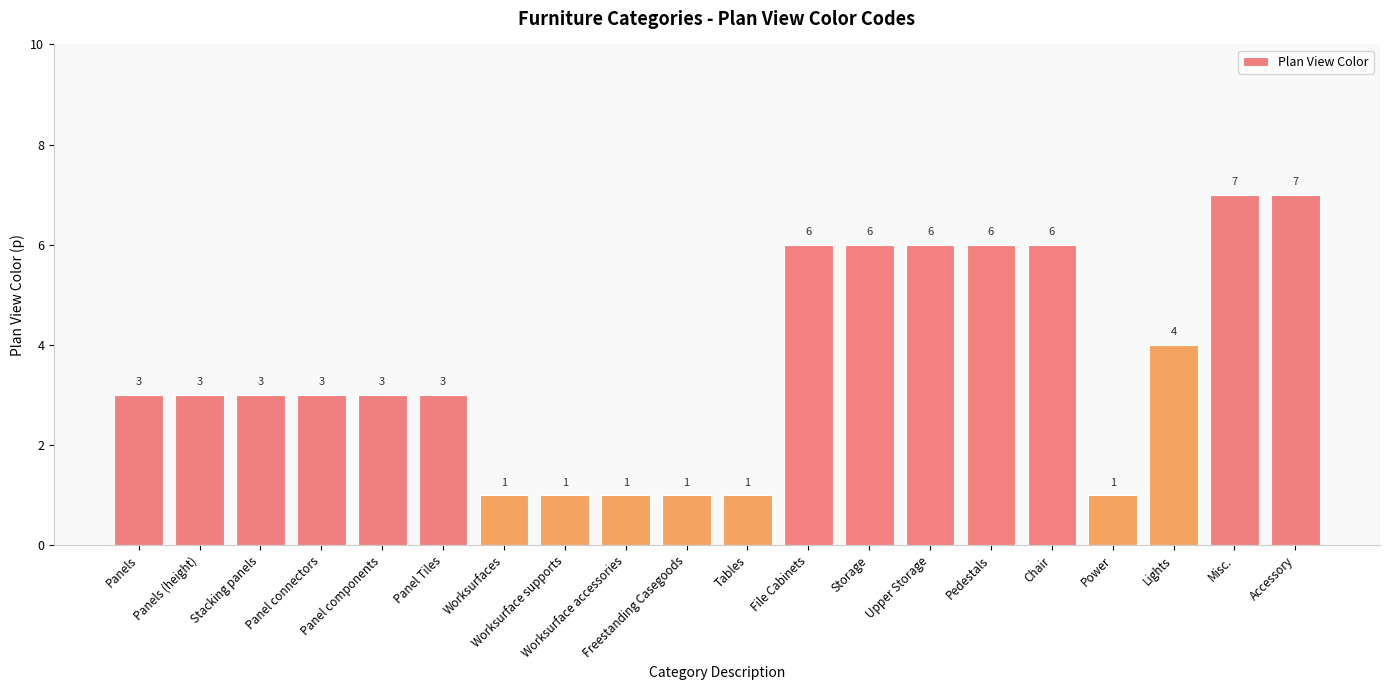

At which label is the value closest to 4?

Lights